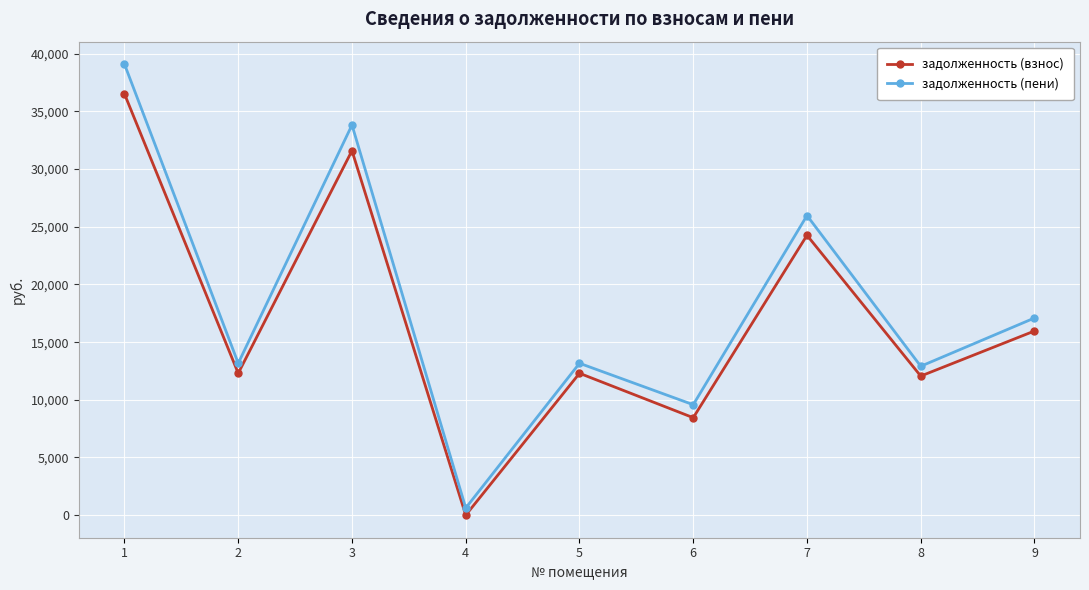

Which series changed the most between 3 and 4?

задолженность (пени)